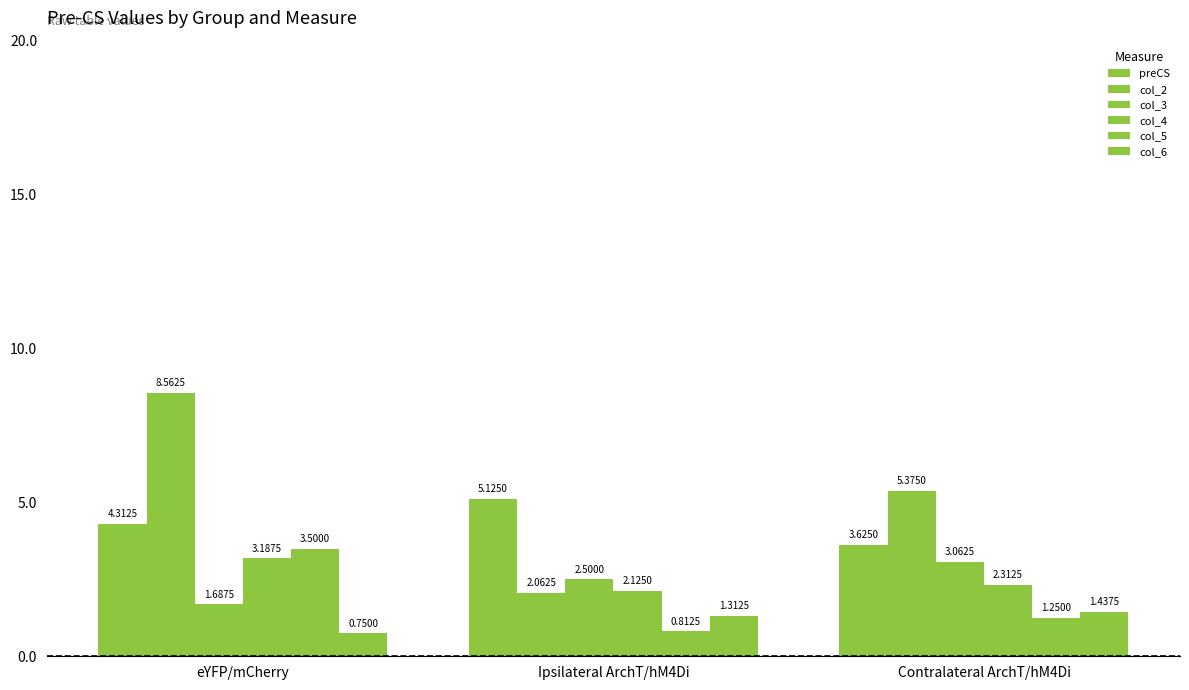

What is the greatest value displayed?

8.6